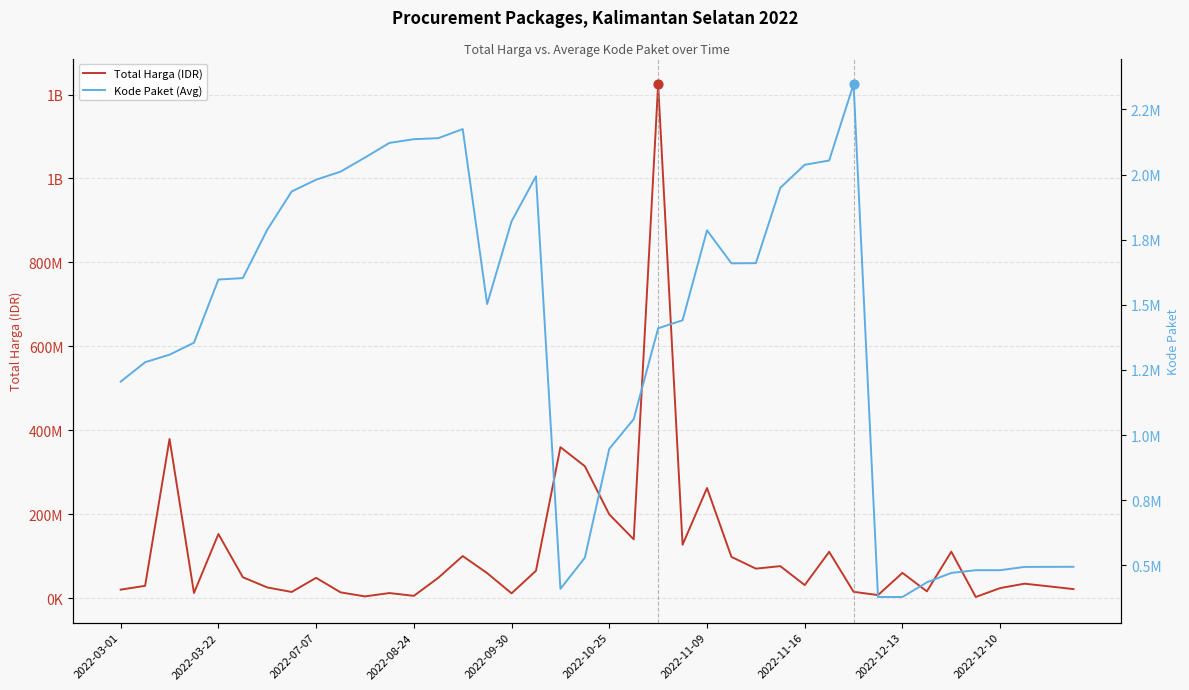

At which category is the sum across all series the highest?

22